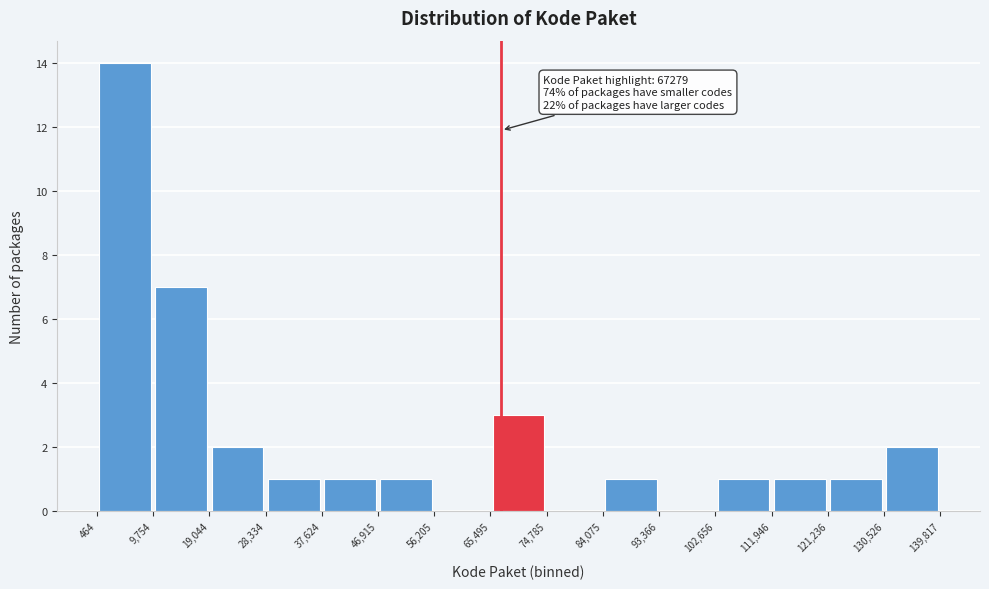

Which range on the x-axis has the tallest bar?

464 to 9,754